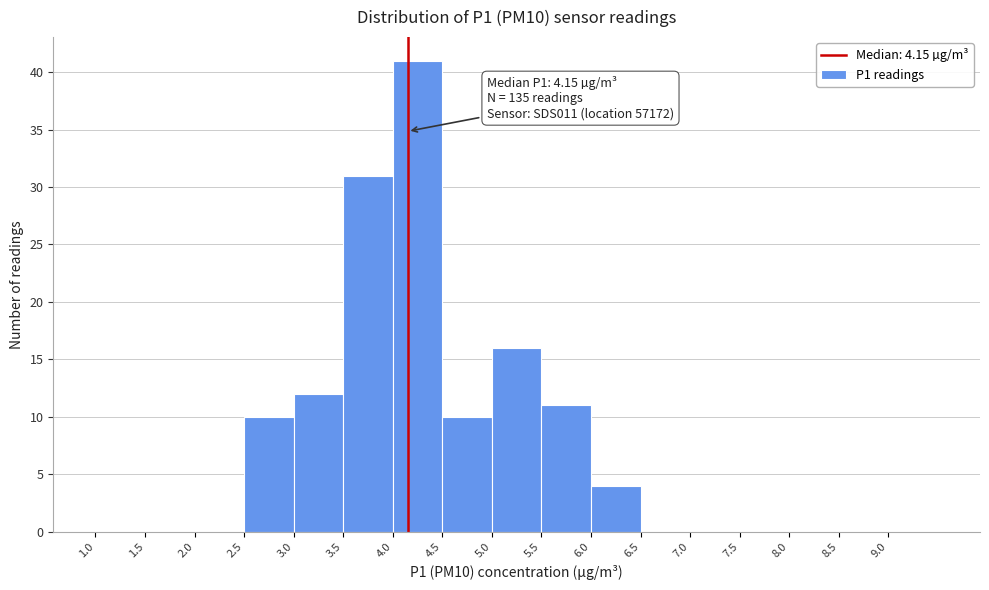

Which range on the x-axis has the tallest bar?

4.0 to 4.5